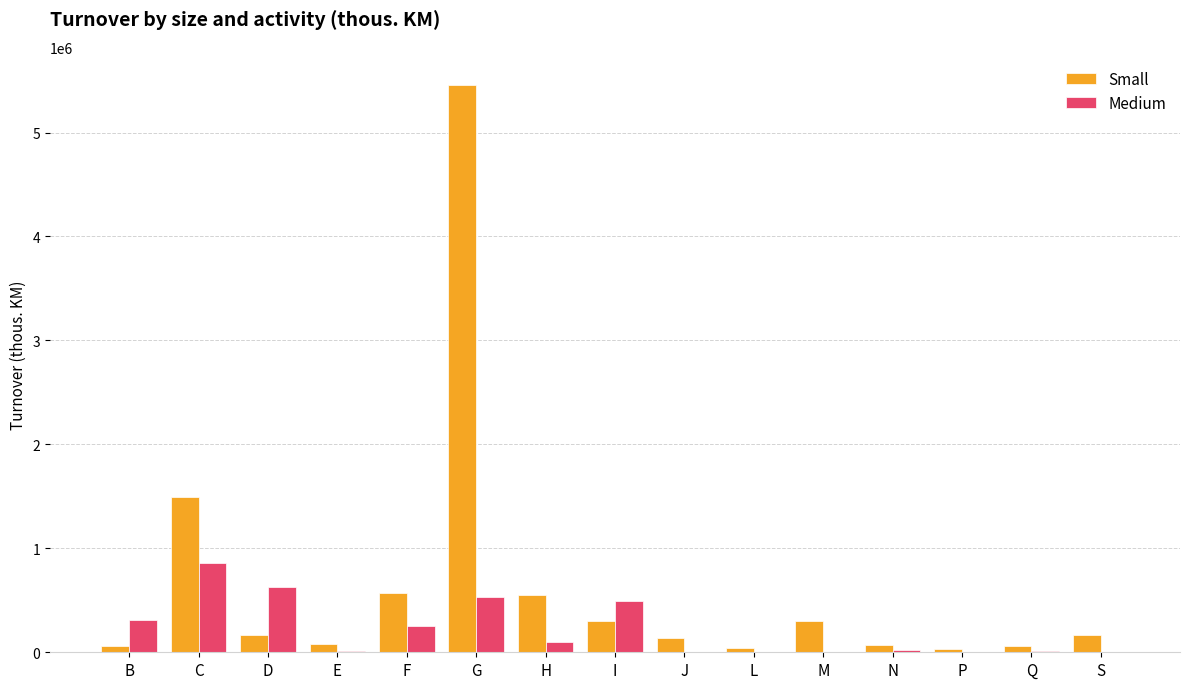

Are the bars grouped side by side (vs. stacked)?

Yes